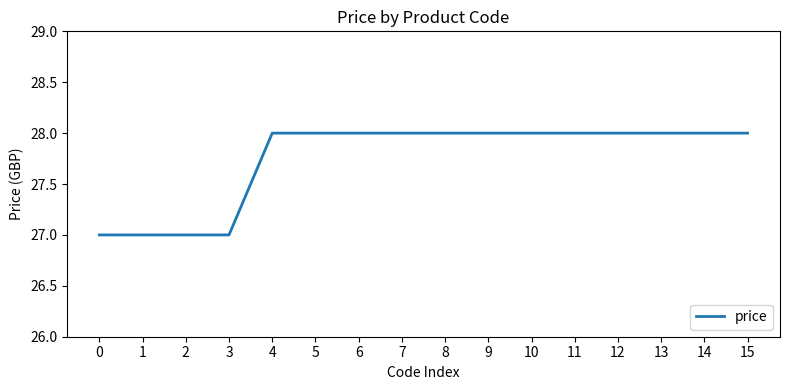

Is it true that the value at 0 is 6?

False